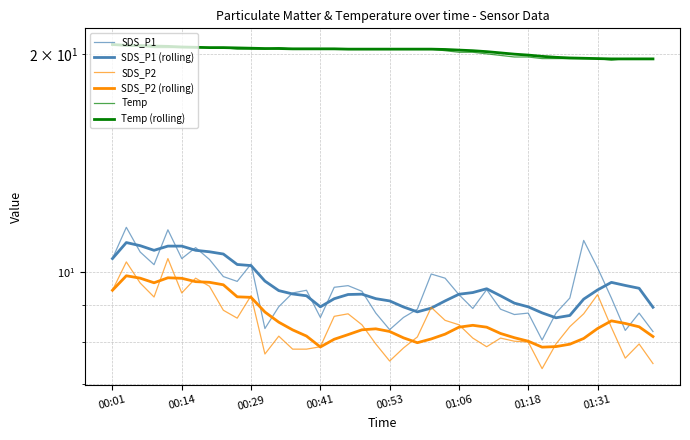

Reading left to right, what are all the values shown in this chart?

SDS_P1: 10.4	11.5	10.7	10.2	11.4	10.4	10.8	10.4	9.8	9.7	10.2	8.3	8.9	9.3	9.4	8.7	9.5	9.6	9.4	8.8	8.3	8.7	8.9	9.9	9.8	9.3	8.9	9.4	8.9	8.7	8.8	8.1	8.8	9.2	11.1	10.1	9.2	8.3	8.8	8.3
SDS_P1 (rolling): 10.4	11.0	10.9	10.7	10.9	10.9	10.7	10.7	10.6	10.2	10.2	9.7	9.4	9.3	9.3	8.9	9.2	9.3	9.3	9.2	9.1	8.9	8.8	8.9	9.1	9.3	9.4	9.5	9.3	9.1	8.9	8.8	8.6	8.7	9.2	9.4	9.7	9.6	9.5	8.9
SDS_P2: 9.4	10.3	9.7	9.2	10.4	9.3	9.8	9.6	8.8	8.6	9.3	7.7	8.2	7.8	7.8	7.9	8.7	8.8	8.4	8.0	7.5	7.8	8.1	8.9	8.6	8.4	8.1	7.9	8.1	8.0	8.0	7.3	8.0	8.4	8.8	9.3	8.4	7.6	8.0	7.5
SDS_P2 (rolling): 9.4	9.9	9.8	9.7	9.8	9.8	9.7	9.7	9.6	9.2	9.2	8.8	8.5	8.3	8.2	7.9	8.1	8.2	8.3	8.3	8.3	8.1	8.0	8.1	8.2	8.4	8.4	8.4	8.2	8.1	8.0	7.9	7.9	7.9	8.1	8.3	8.6	8.5	8.4	8.1
Temp: 20.6	20.5	20.5	20.4	20.4	20.4	20.4	20.4	20.4	20.3	20.3	20.3	20.4	20.3	20.3	20.3	20.3	20.3	20.3	20.3	20.3	20.3	20.3	20.3	20.2	20.1	20.1	20.0	19.9	19.8	19.8	19.7	19.7	19.7	19.7	19.7	19.6	19.7	19.7	19.7
Temp (rolling): 20.6	20.6	20.5	20.5	20.5	20.4	20.4	20.4	20.4	20.4	20.4	20.3	20.3	20.3	20.3	20.3	20.3	20.3	20.3	20.3	20.3	20.3	20.3	20.3	20.3	20.2	20.2	20.1	20.1	20.0	19.9	19.8	19.8	19.7	19.7	19.7	19.7	19.7	19.7	19.7